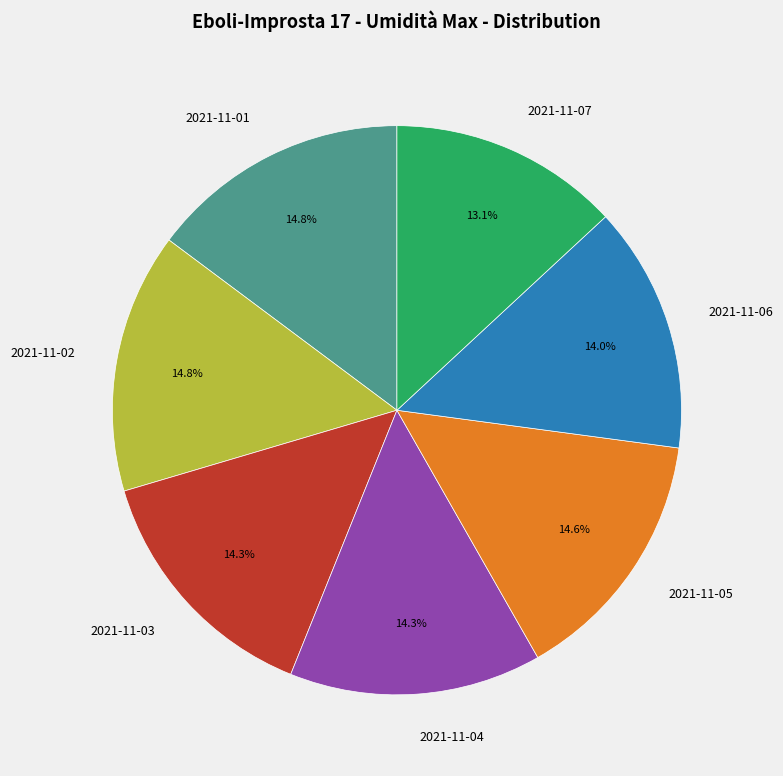

What portion of the pie excludes 2021-11-01?

85.2%